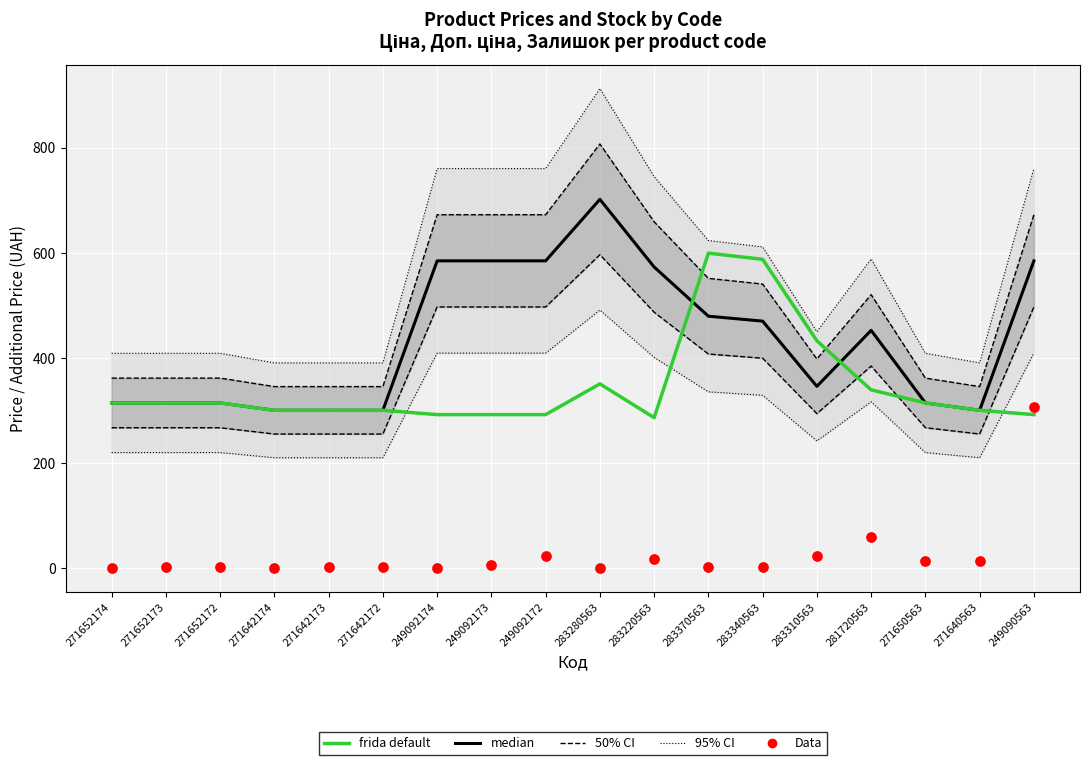

At how many categories does at least one series exceed 432?

10